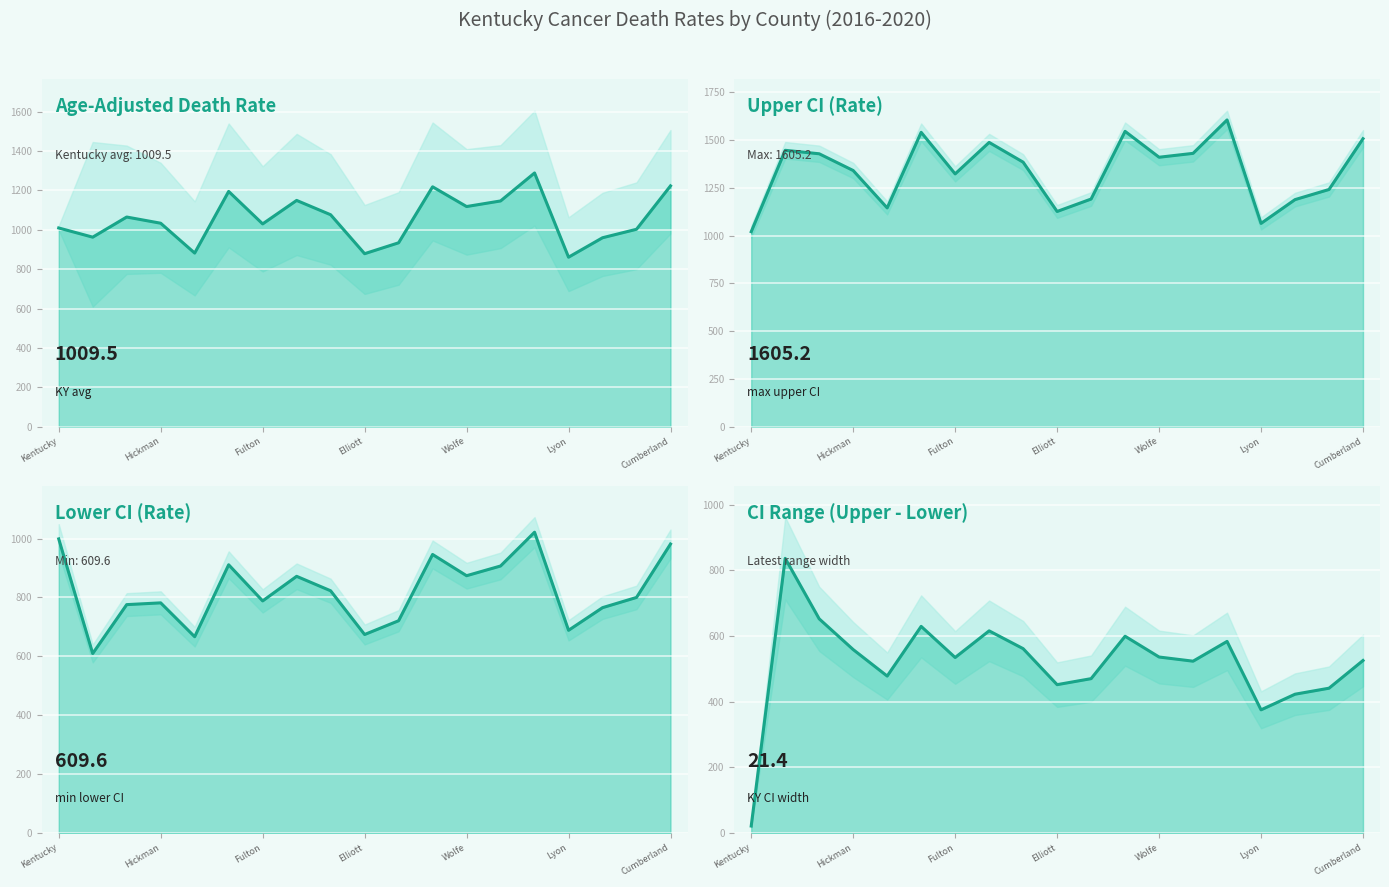

What is the spread (max minus min) of values at 7?

871.7